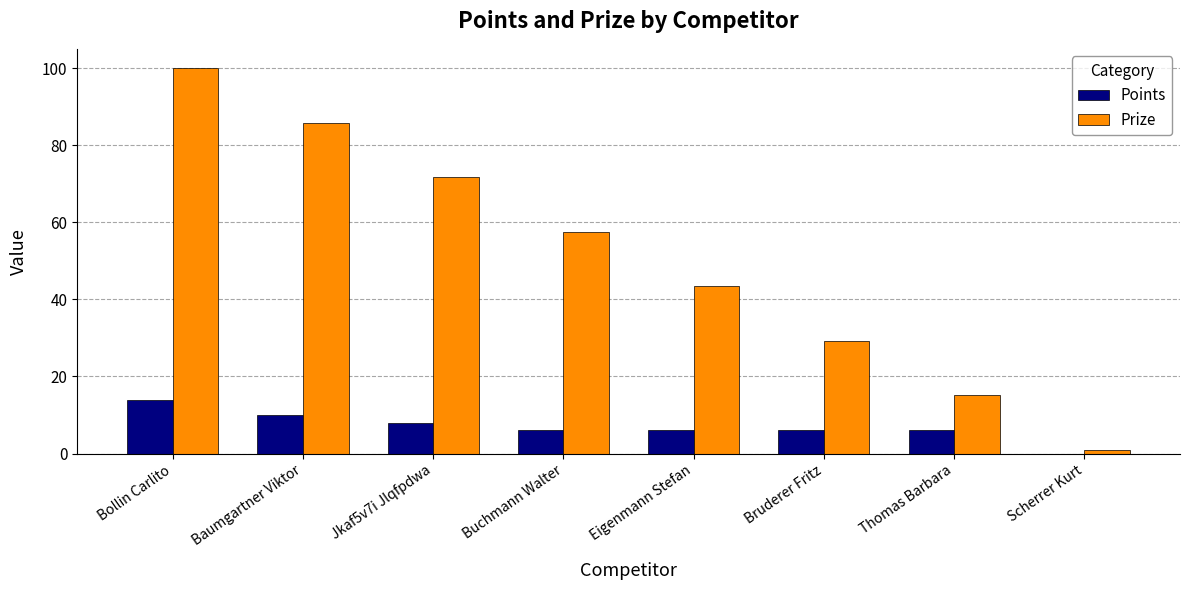

The value of Prize at Eigenmann Stefan is 43.4. True or false?

True